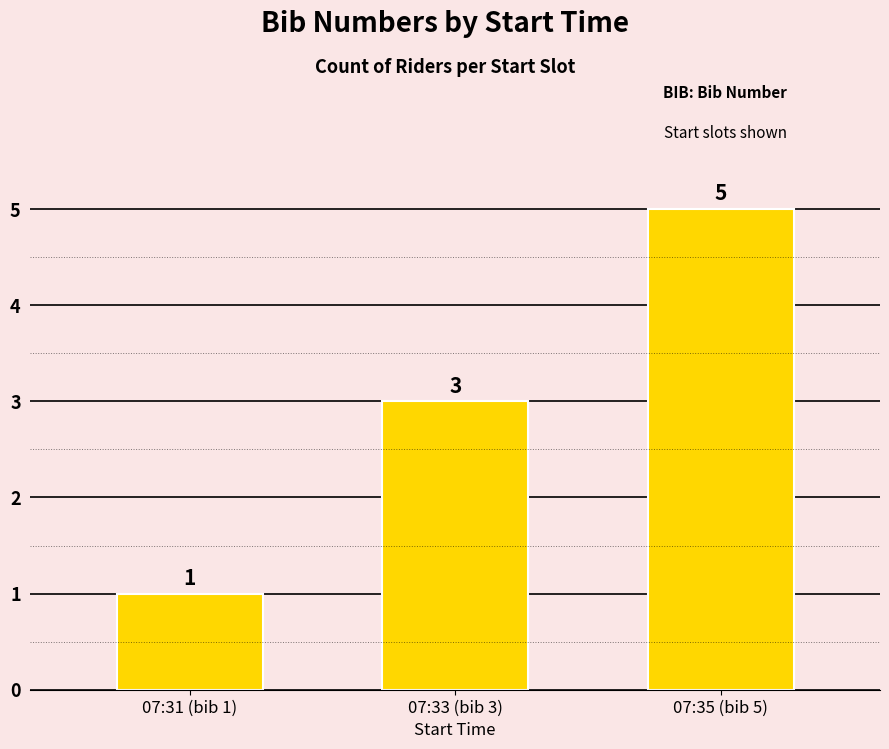

What is the change in value from 07:33 (bib 3) to 07:35 (bib 5)?

+2